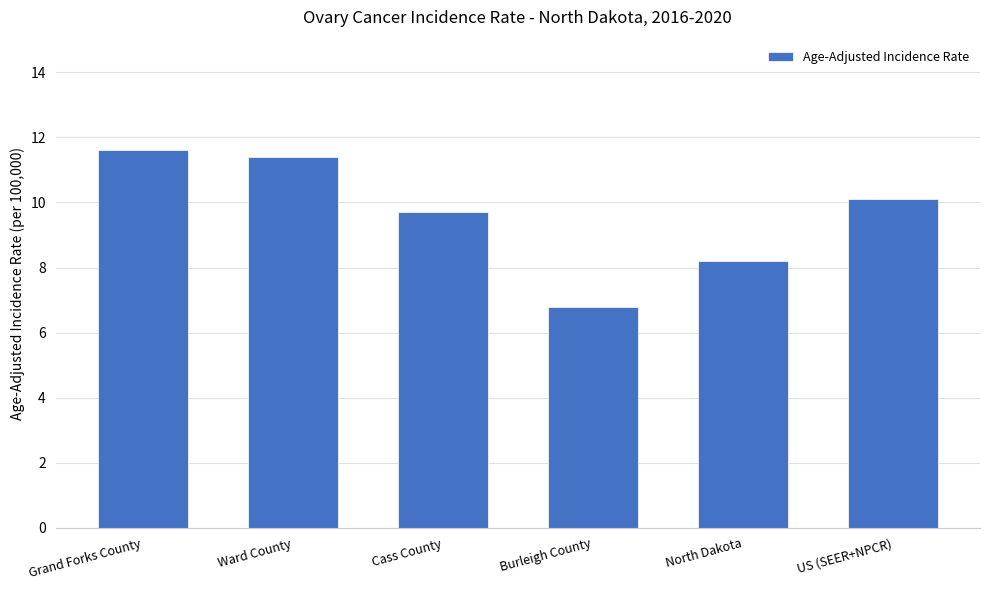

What is the sum of all values?

57.8